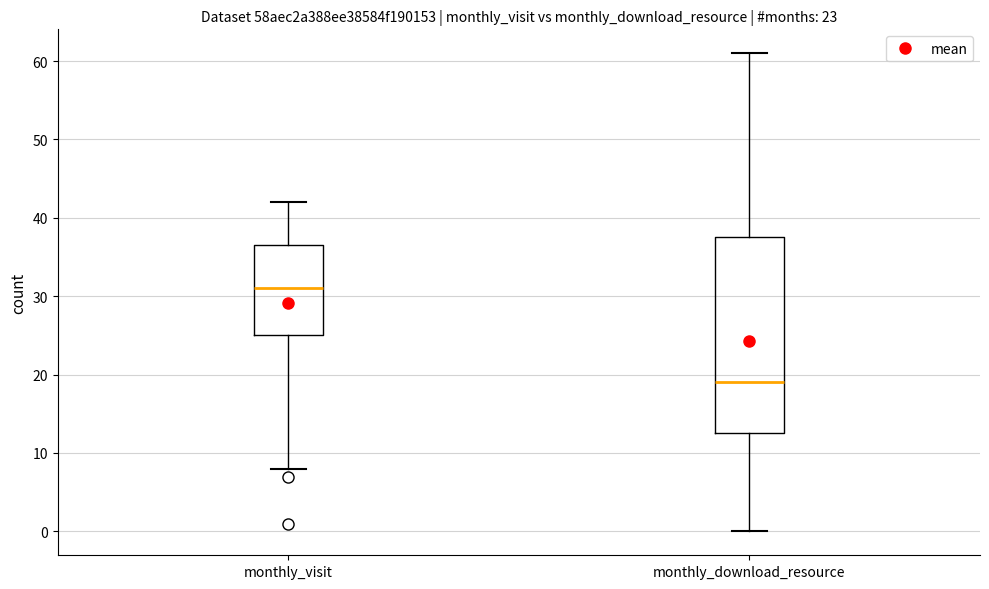

Which box is the tallest, from its lower edge to its upper edge?

monthly_download_resource